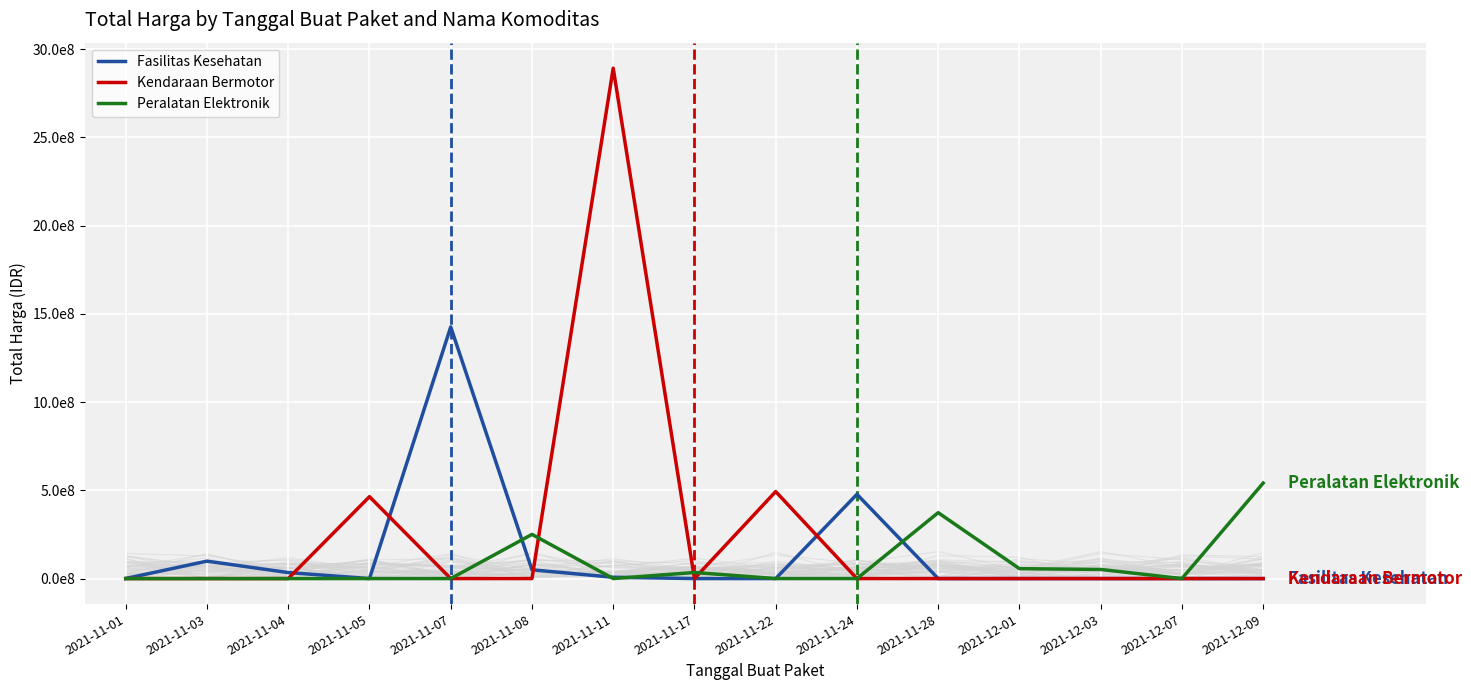

What is the difference between the Peralatan Elektronik values at 2021-11-07 and 2021-12-01?

56152800